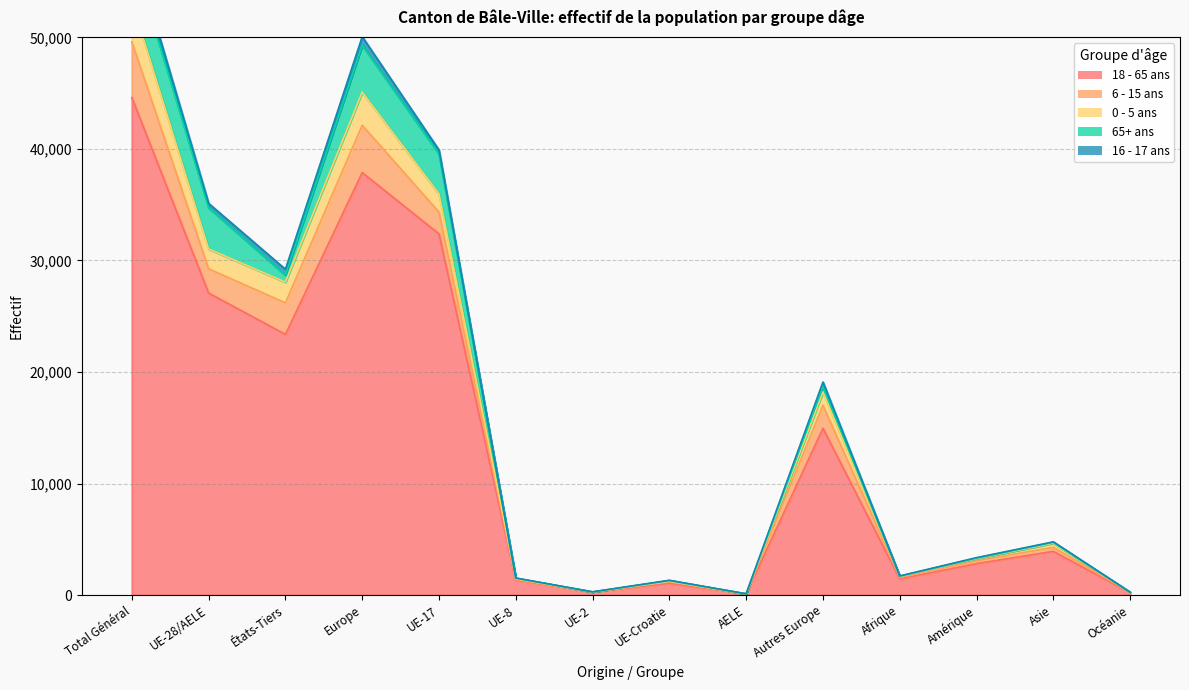

Is it true that 0 - 5 ans equals 1201 at Autres Europe?

True